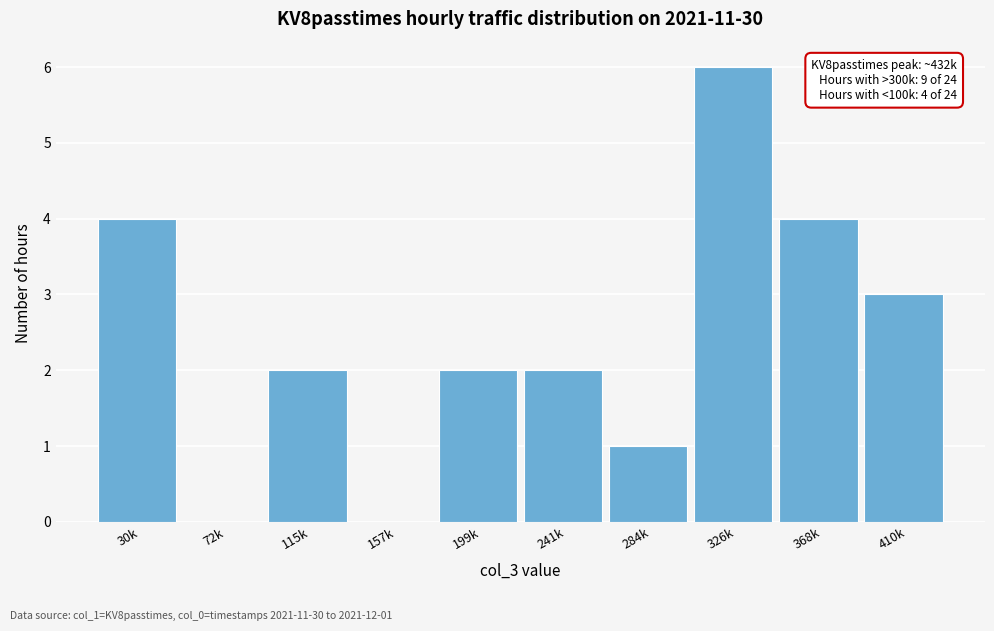

Reading left to right, extract all data points from this chart.

30k=4	72k=0	115k=2	157k=0	199k=2	241k=2	284k=1	326k=6	368k=4	410k=3